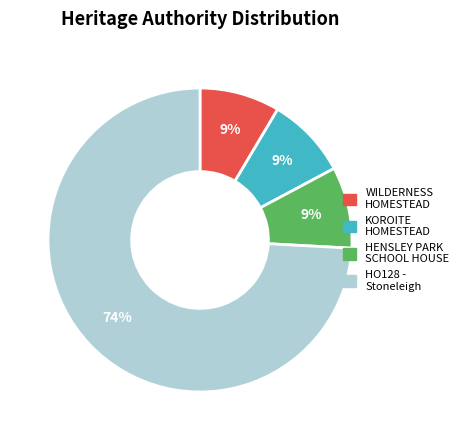

Do HENSLEY PARK SCHOOL HOUSE and KOROITE HOMESTEAD together represent more than half of the pie?

No